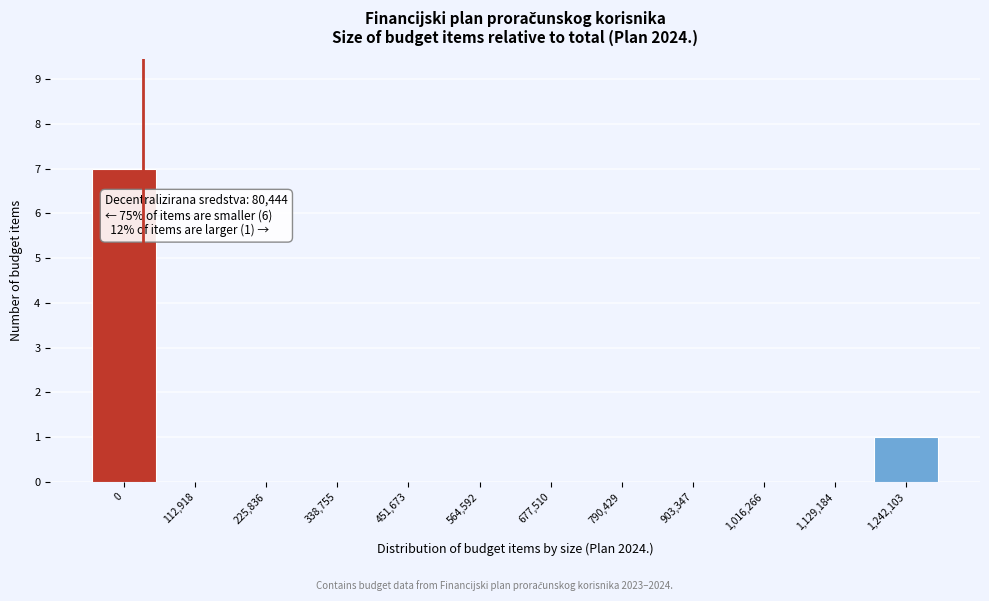

Reading right to left, extract all data points from this chart.

1,242,103=1	1,129,184=0	1,016,266=0	903,347=0	790,429=0	677,510=0	564,592=0	451,673=0	338,755=0	225,836=0	112,918=0	0=7